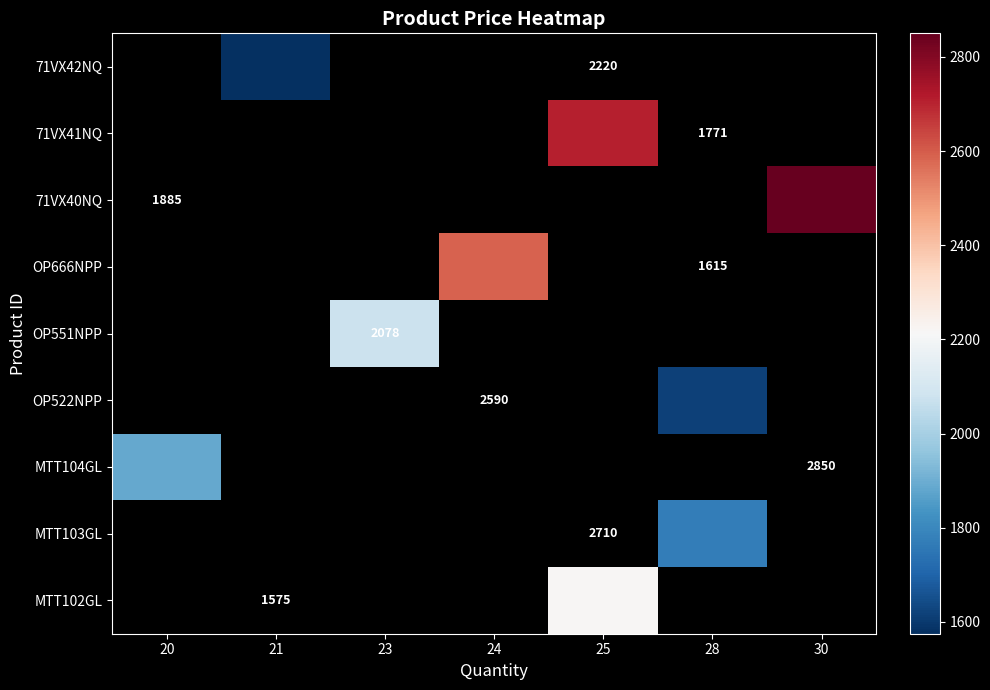

Is it true that OP551NPP equals 2078 at 23?

True